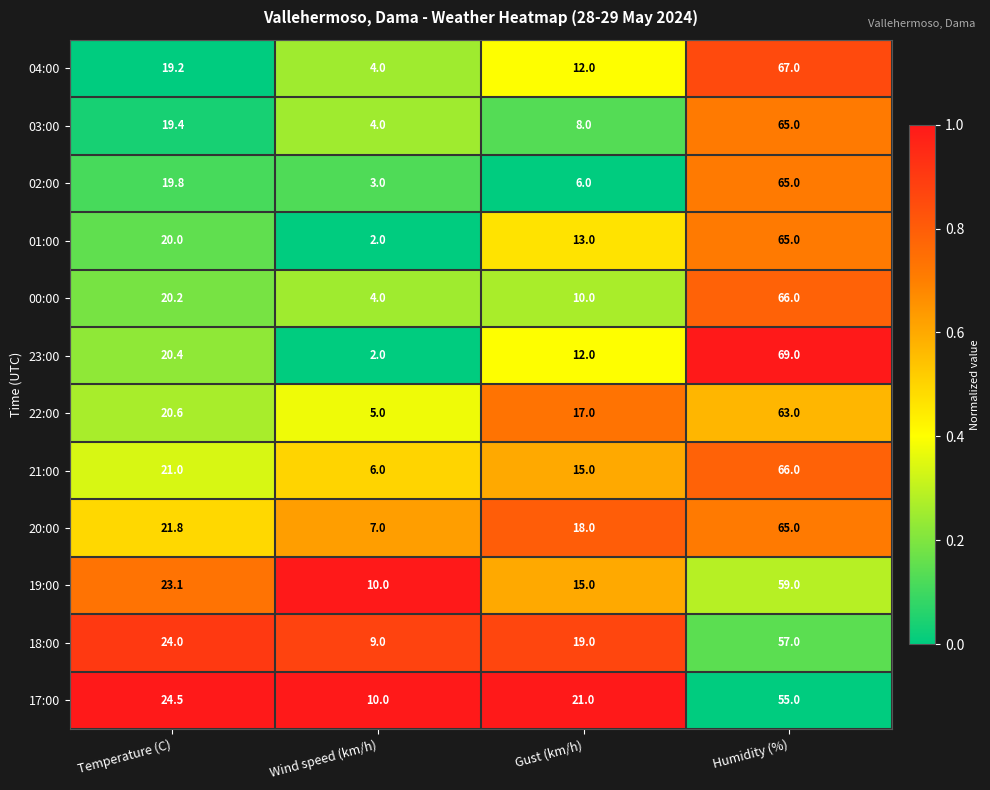

The value of 18:00 at Humidity (%) is 57.0. True or false?

True